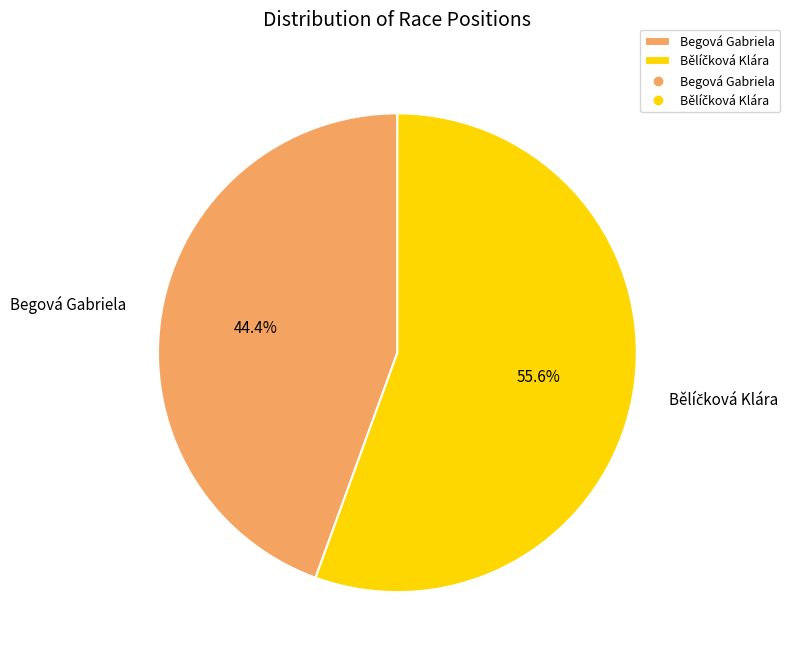

What is the smallest slice in the pie chart?

Begová Gabriela